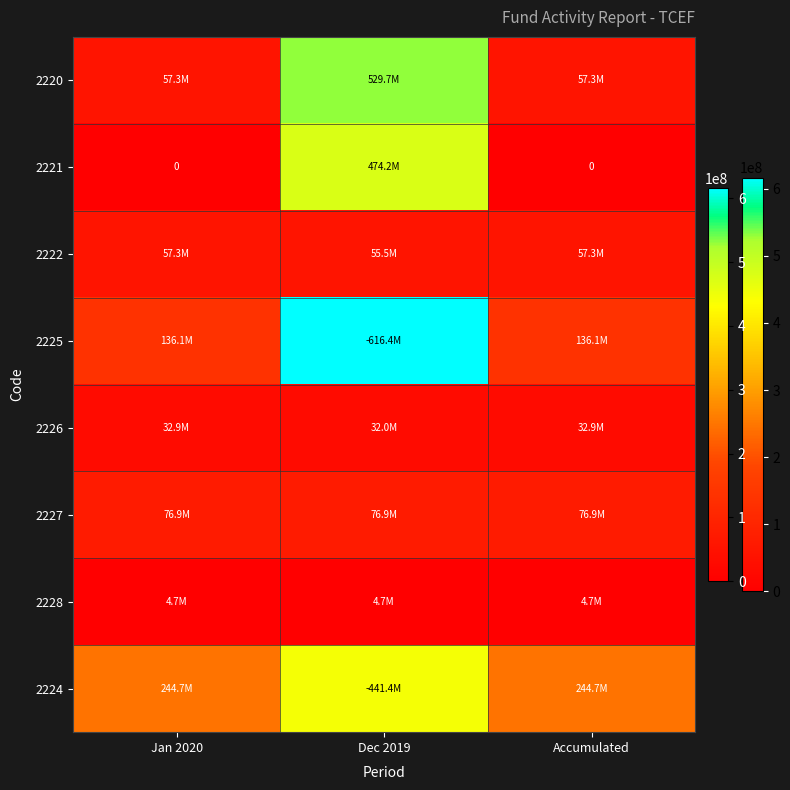

Which series has the widest spread of values?

2225